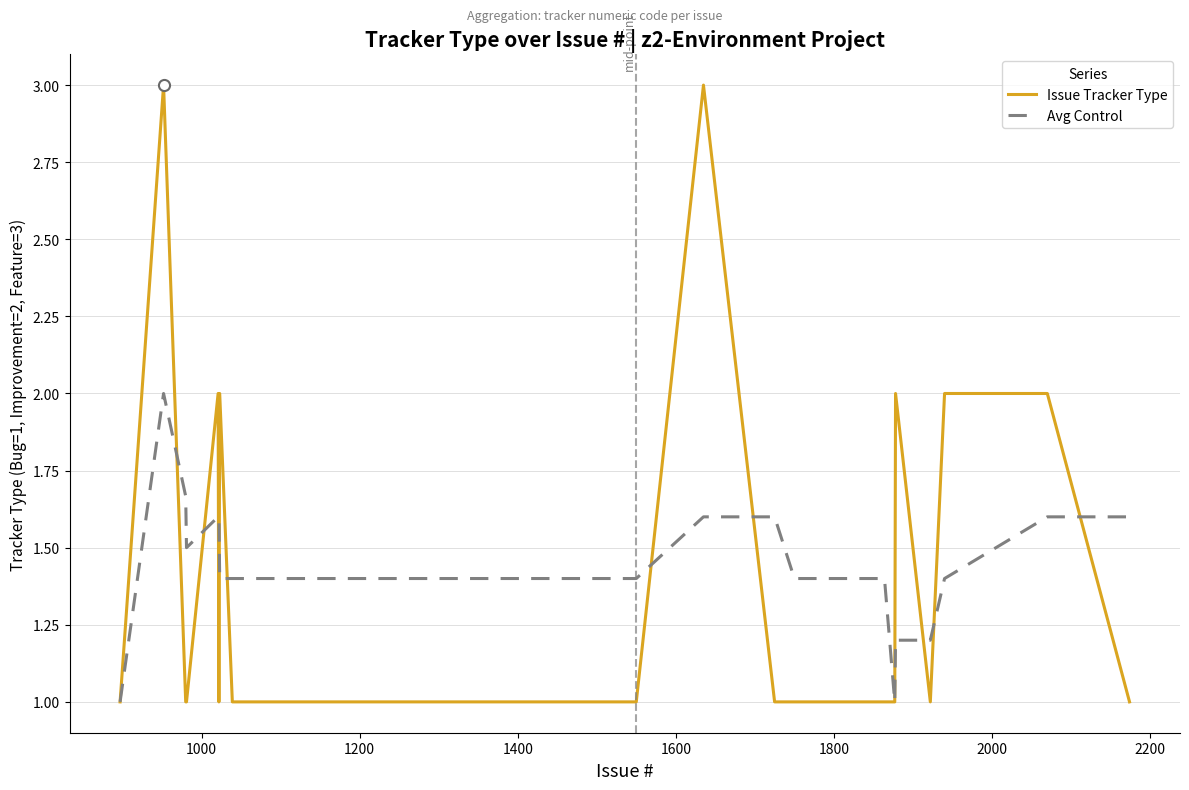

What is the maximum value shown in the chart?

3.0